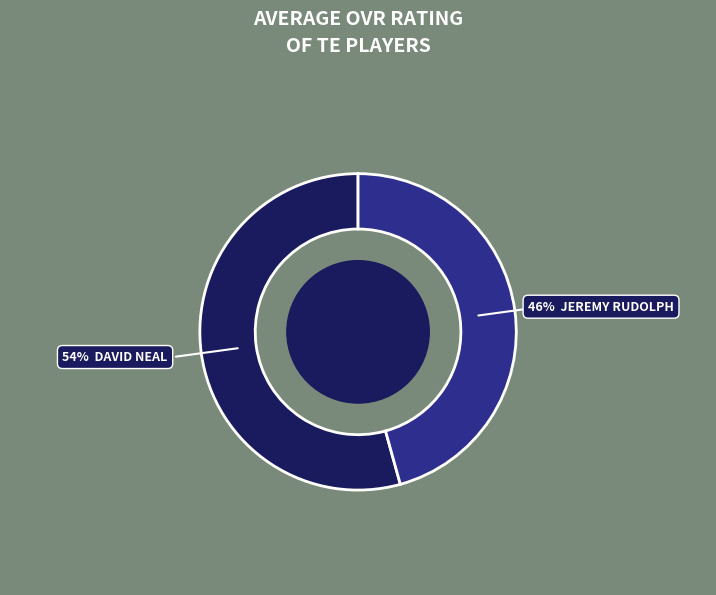

Does any single category account for the majority?

Yes